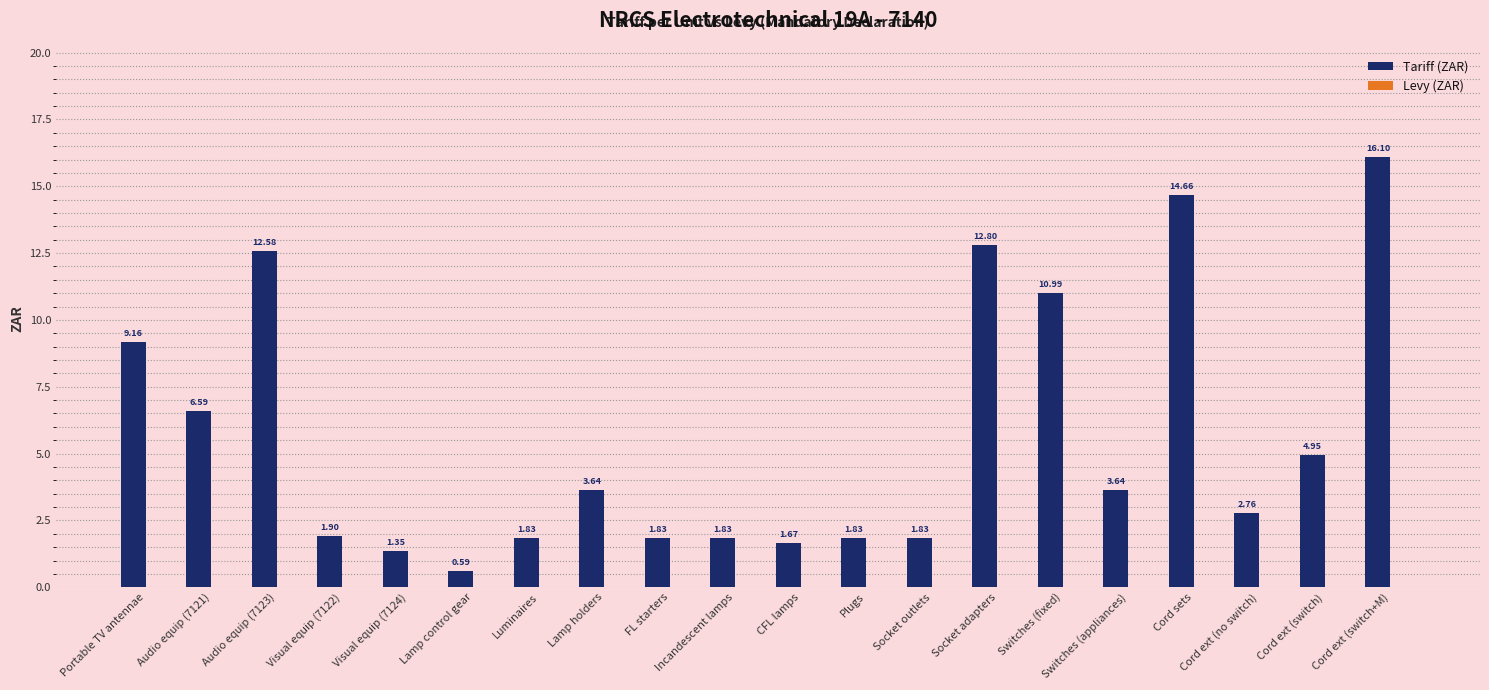

What is the greatest value displayed?

16.1